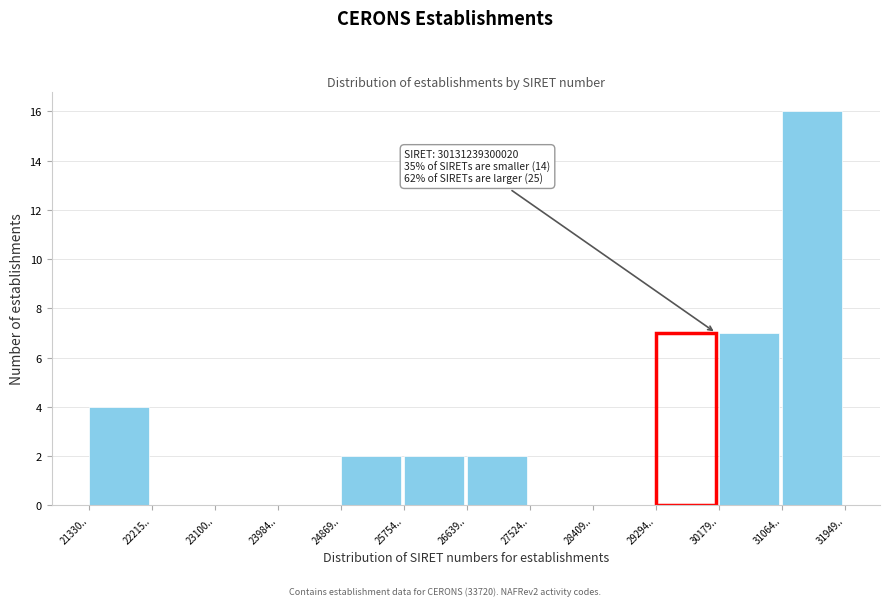

Reading left to right, what are all the values shown in this chart?

21330..=4	22215..=0	23100..=0	23984..=0	24869..=2	25754..=2	26639..=2	27524..=0	28409..=0	29294..=7	30179..=7	31064..=16